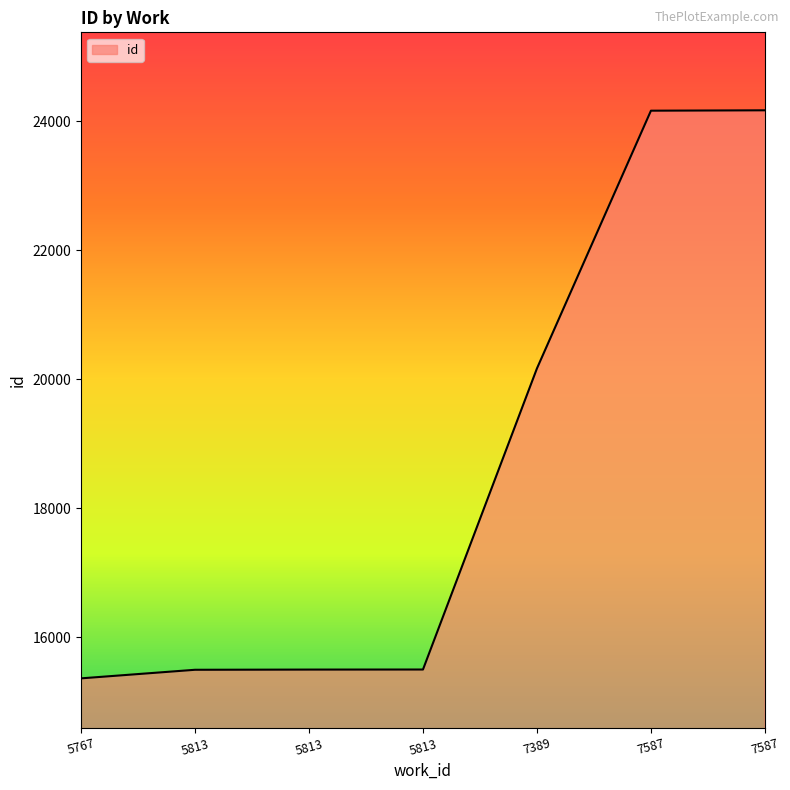

How many series are shown in this chart?

1